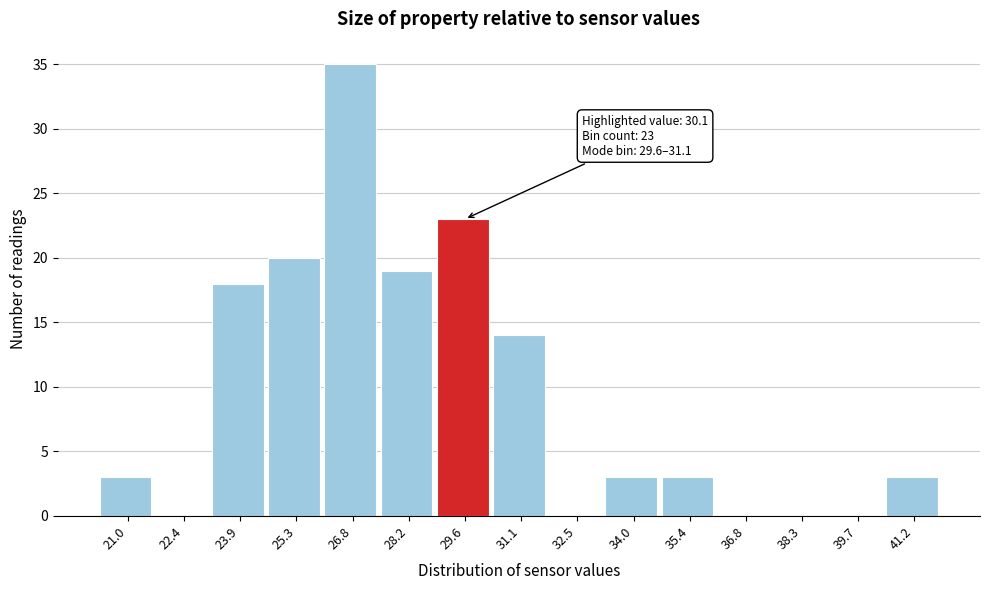

Reading left to right, transcribe all the data shown in this chart.

21.0=3	22.4=0	23.9=18	25.3=20	26.8=35	28.2=19	29.6=23	31.1=14	32.5=0	34.0=3	35.4=3	36.8=0	38.3=0	39.7=0	41.2=3